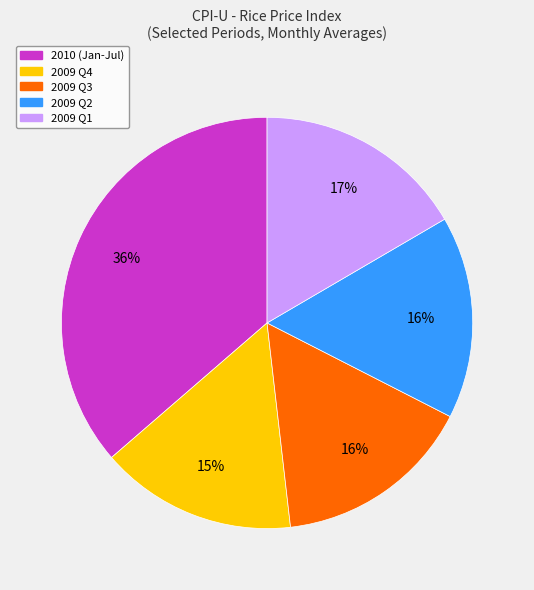

Count the number of slices in the pie.

5